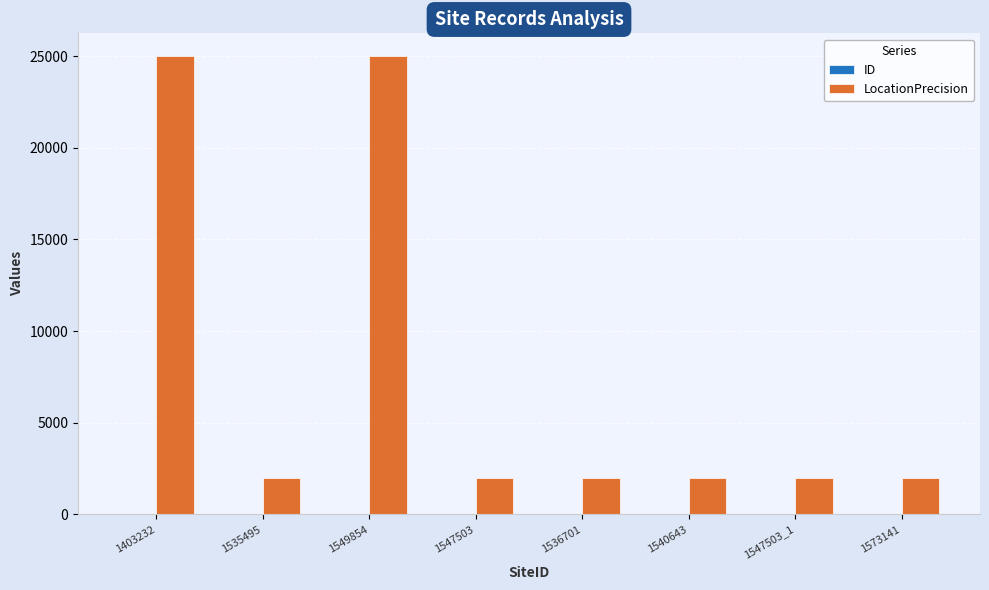

What is the sum of all LocationPrecision values?

62000